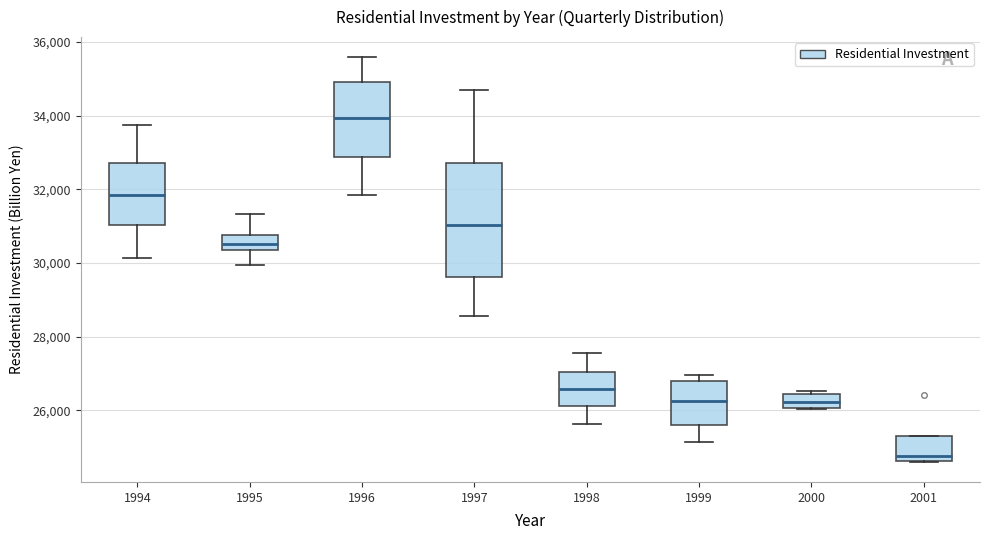

Comparing the boxes themselves (not the whiskers), which one is the tallest?

1997